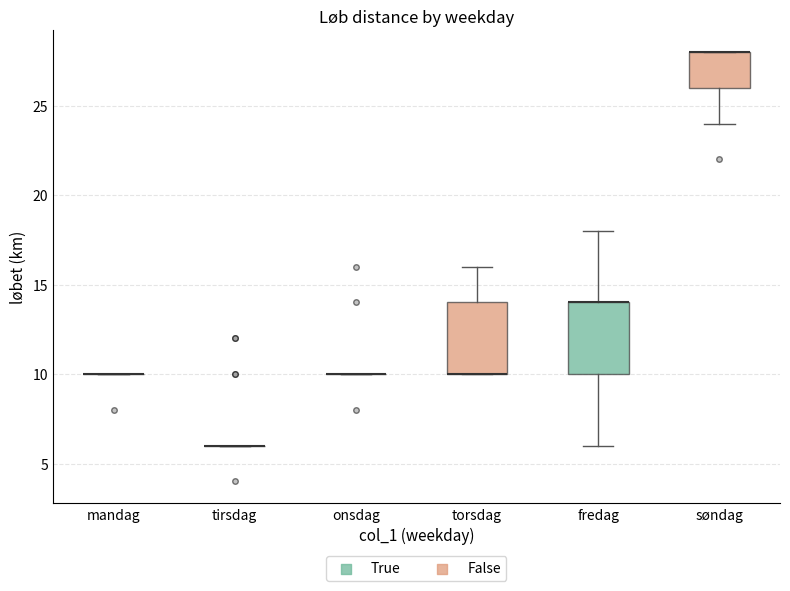

Reading left to right, read every box against the y-axis: the position of its median line, the range the box covers, and the ends of its whiskers. The values are not printed on the chart, so give them approximately, as read against the axis.

mandag: box collapsed to a line at 10, whiskers 10 to 10
tirsdag: box collapsed to a line at 6, whiskers 6 to 6
onsdag: box collapsed to a line at 10, whiskers 10 to 10
torsdag: median 10 (drawn on the box's lower edge), box 10 to 14, whiskers 10 to 16
fredag: median 14 (drawn on the box's upper edge), box 10 to 14, whiskers 6 to 18
søndag: median 28 (drawn on the box's upper edge), box 26 to 28, whiskers 24 to 28